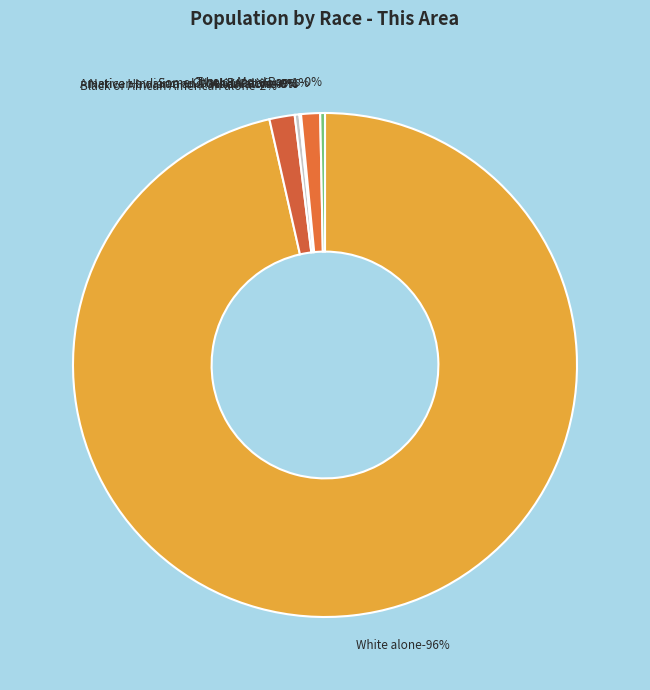

Count the number of slices in the pie.

7